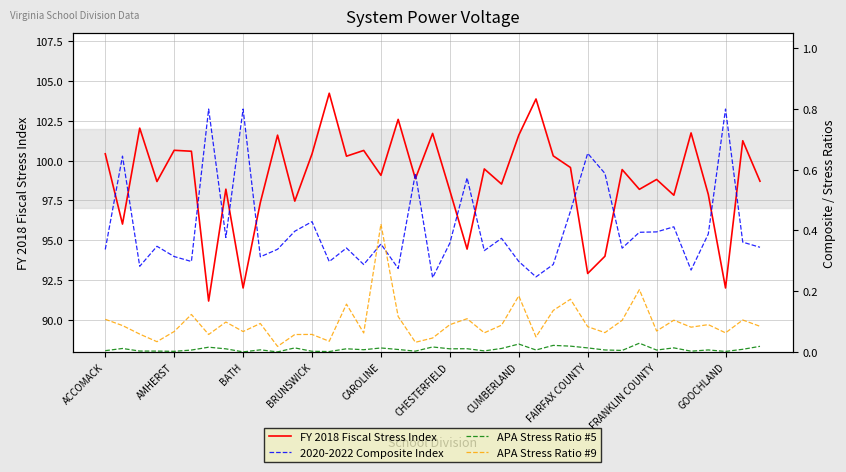

What is the lowest value of the FY 2018 Fiscal Stress Index series?

91.2